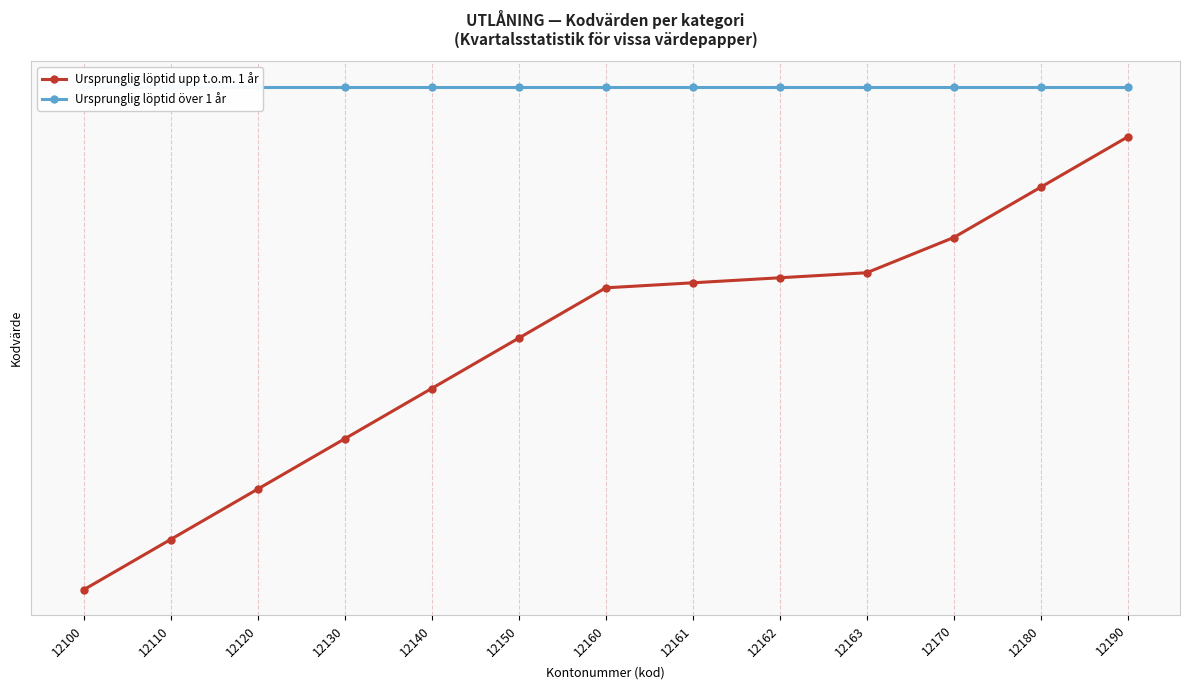

Reading left to right, transcribe all the data shown in this chart.

Ursprunglig löptid upp t.o.m. 1 år: 12100	12110	12120	12130	12140	12150	12160	12161	12162	12163	12170	12180	12190
Ursprunglig löptid över 1 år: 12200	12200	12200	12200	12200	12200	12200	12200	12200	12200	12200	12200	12200